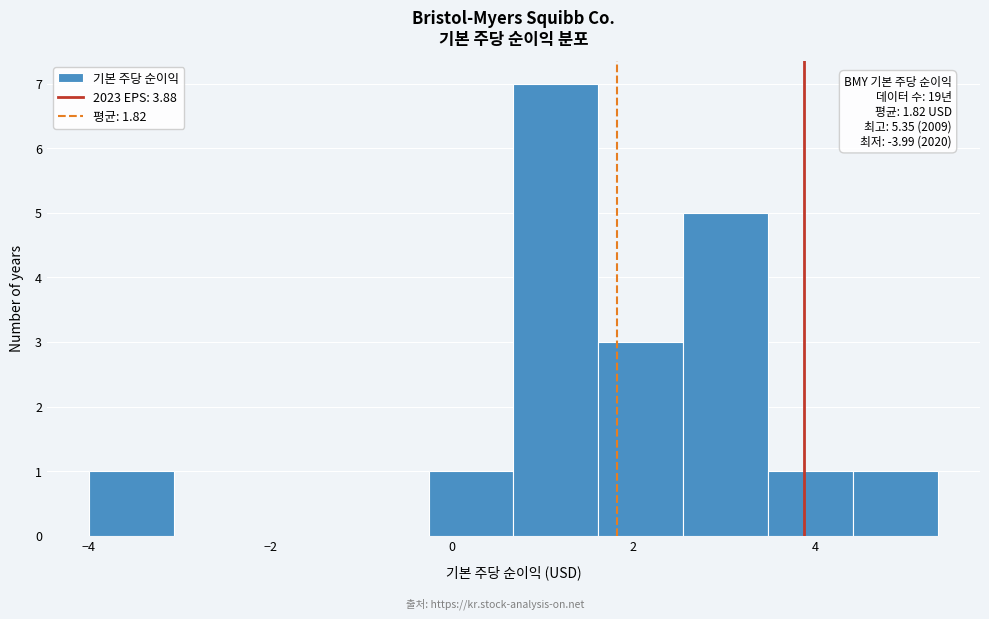

Which range on the x-axis has the tallest bar?

0.6 to 1.6